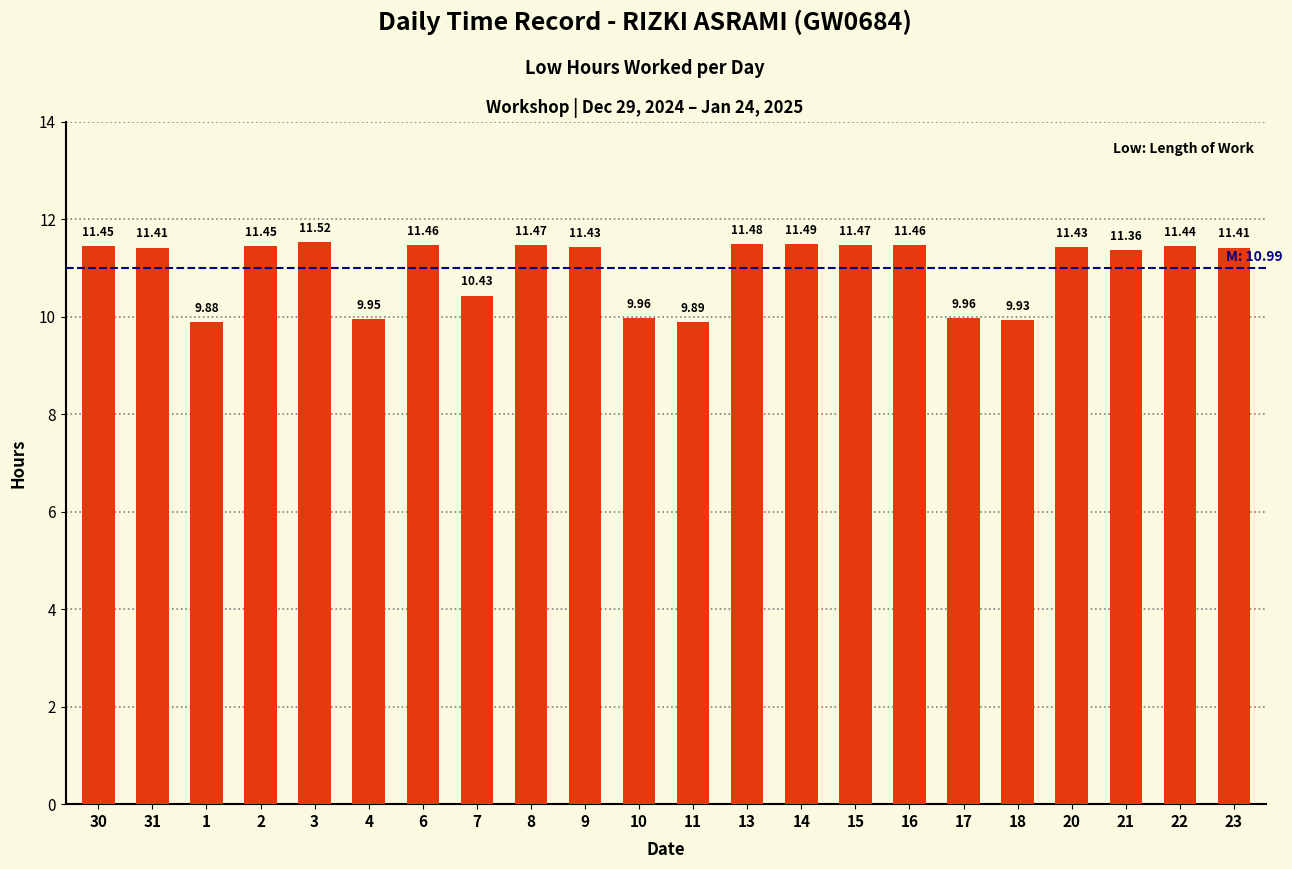

What is the value of the 11th bar from the left?

10.0